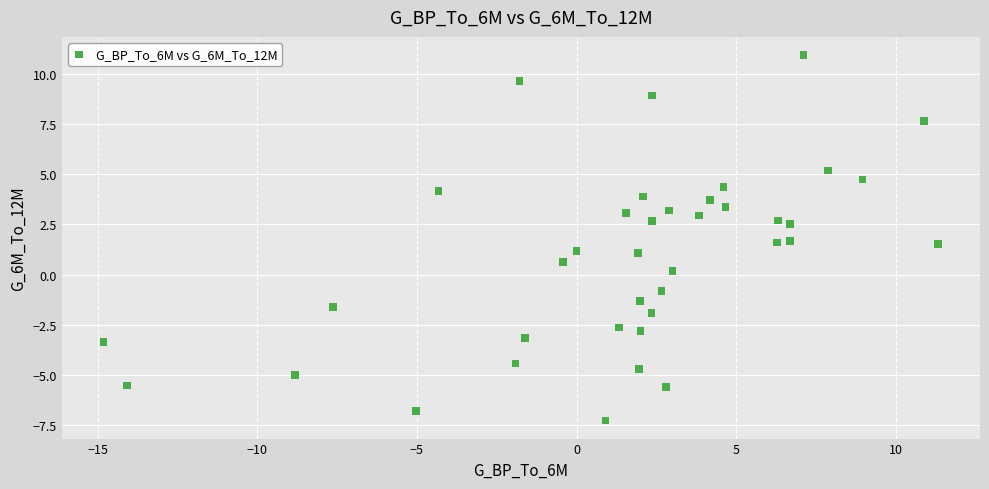

What is the range of X values (max minus min)?

26.1